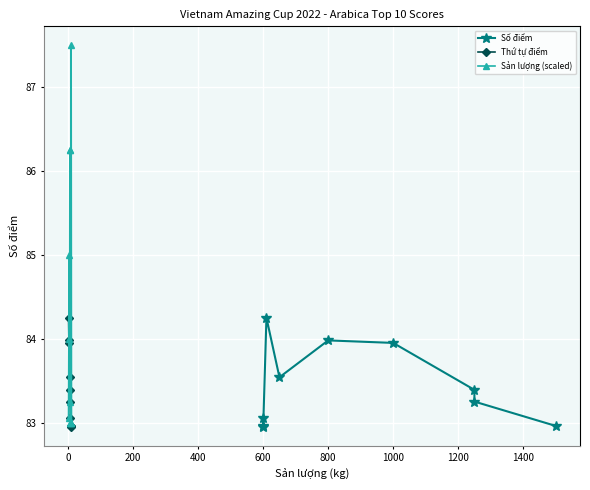

What is the value of the Thứ tự điểm point at the 2nd from the left?

84.0